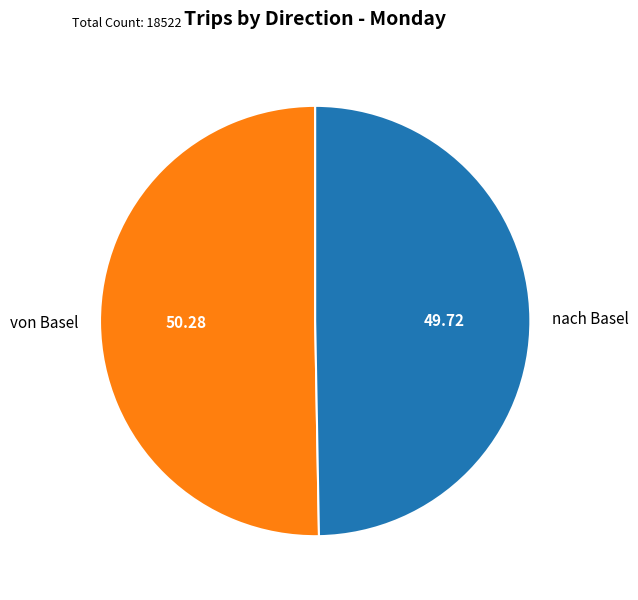

Does von Basel represent more than half of the total?

Yes